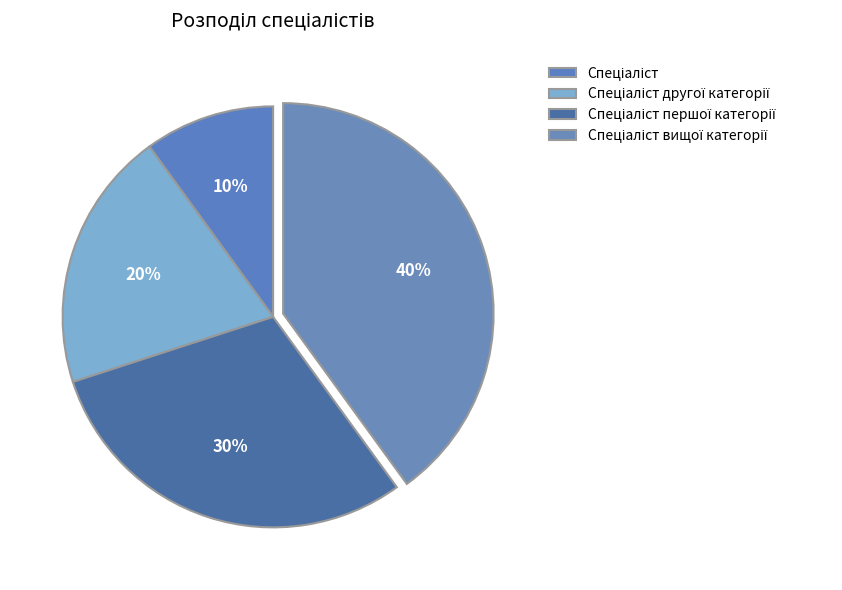

What is the smallest slice in the pie chart?

Спеціаліст